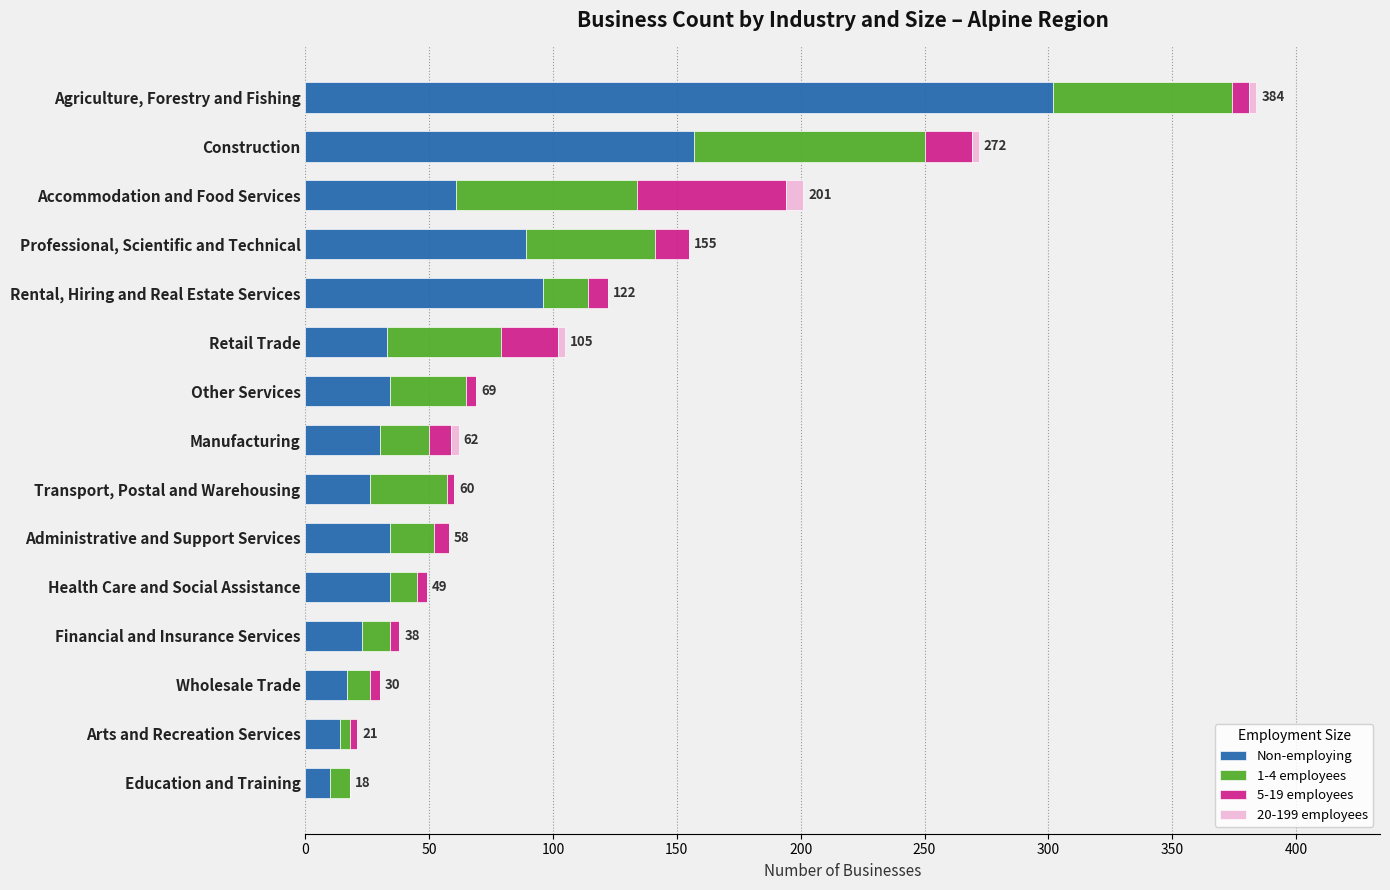

Which category has the highest value in the Non-employing series?

Agriculture, Forestry and Fishing